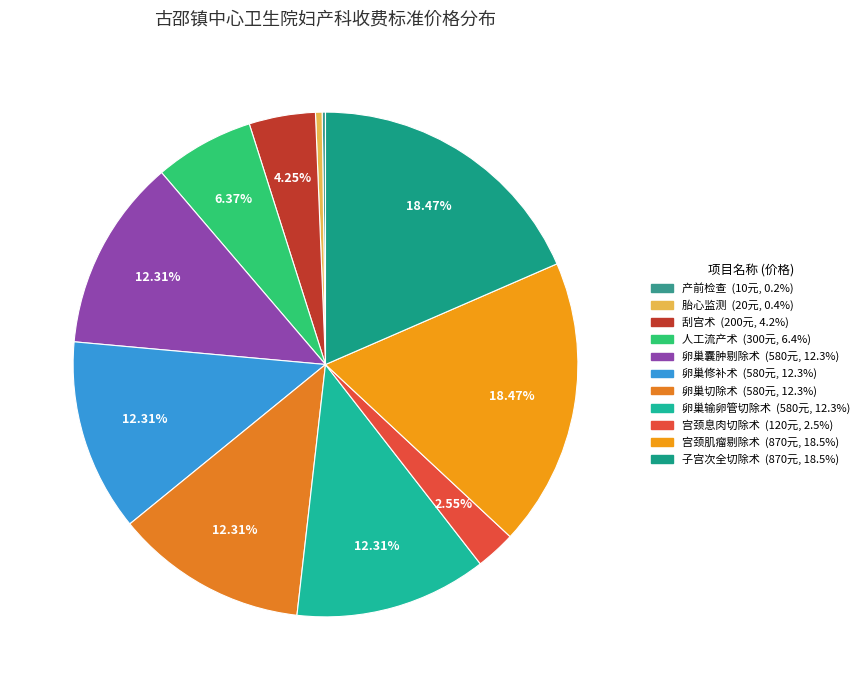

What percentage do 产前检查 and 刮宫术 together represent?

4.5%